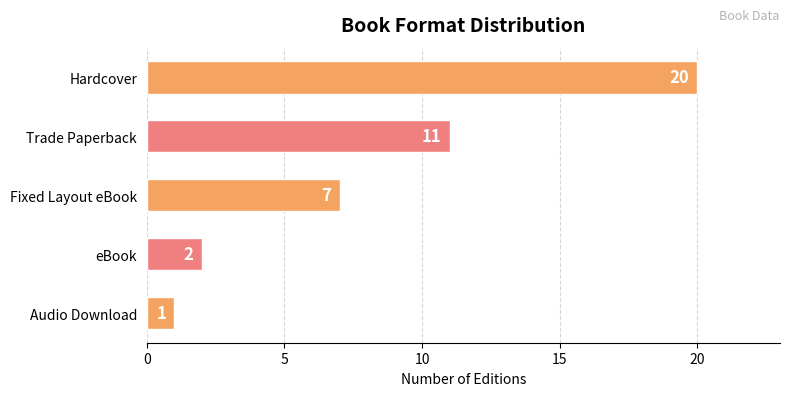

What is the sum of all values?

41